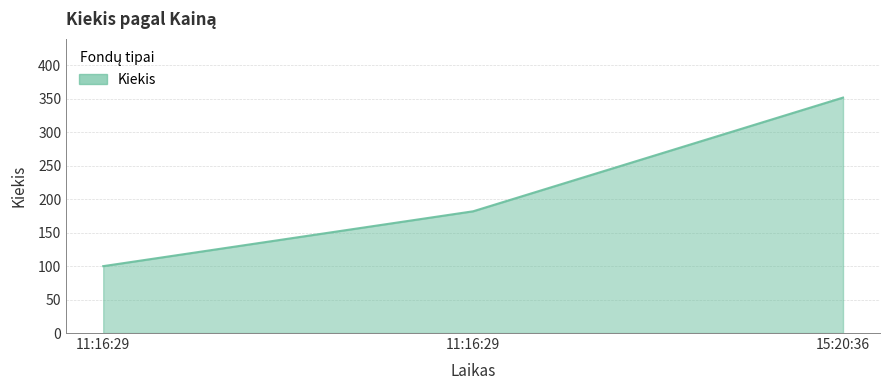

Does the chart have visible grid lines?

Yes